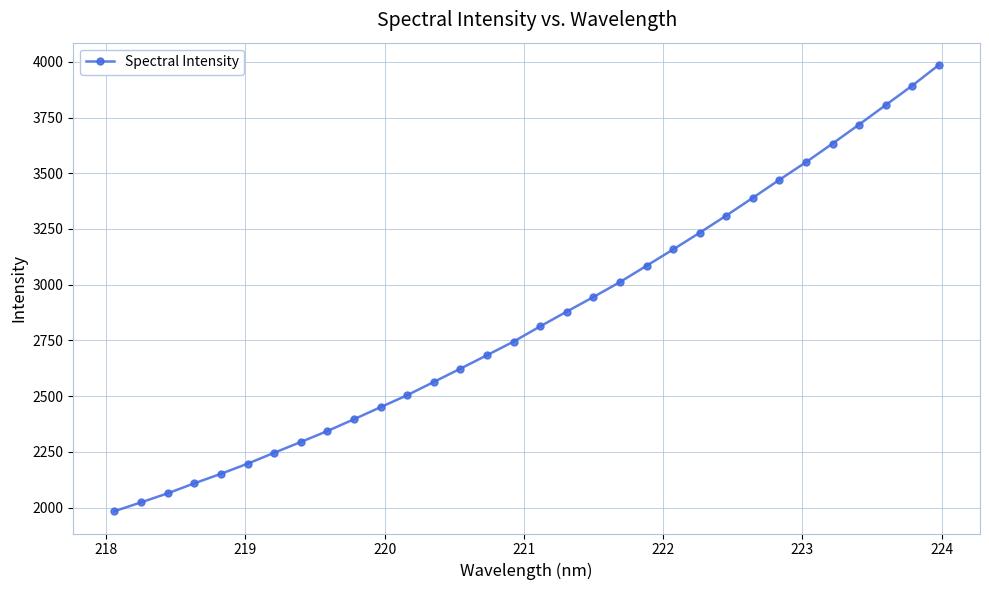

What is the difference between the maximum and minimum values?

2002.4